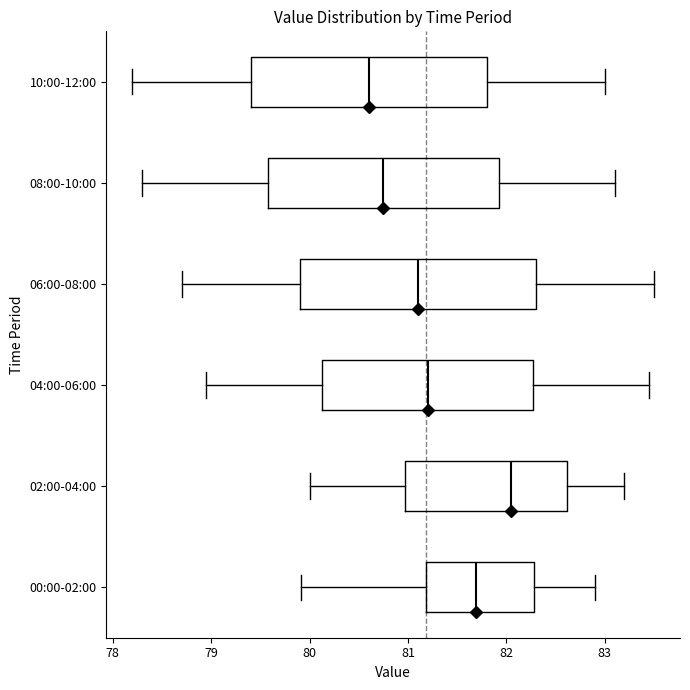

Reading bottom to top, transcribe this box plot: for each box, give where its median line is, the range the box spans, and where its two whiskers end, as read against the x-axis. The values are not printed on the chart, so give them approximately, as read against the axis.

00:00-02:00: median 81.7, box 81.2 to 82.3, whiskers 79.9 to 82.9
02:00-04:00: median 82.1, box 81.0 to 82.6, whiskers 80.0 to 83.2
04:00-06:00: median 81.2, box 80.1 to 82.3, whiskers 79.0 to 83.5
06:00-08:00: median 81.1, box 79.9 to 82.3, whiskers 78.7 to 83.5
08:00-10:00: median 80.8, box 79.6 to 81.9, whiskers 78.3 to 83.1
10:00-12:00: median 80.6, box 79.4 to 81.8, whiskers 78.2 to 83.0